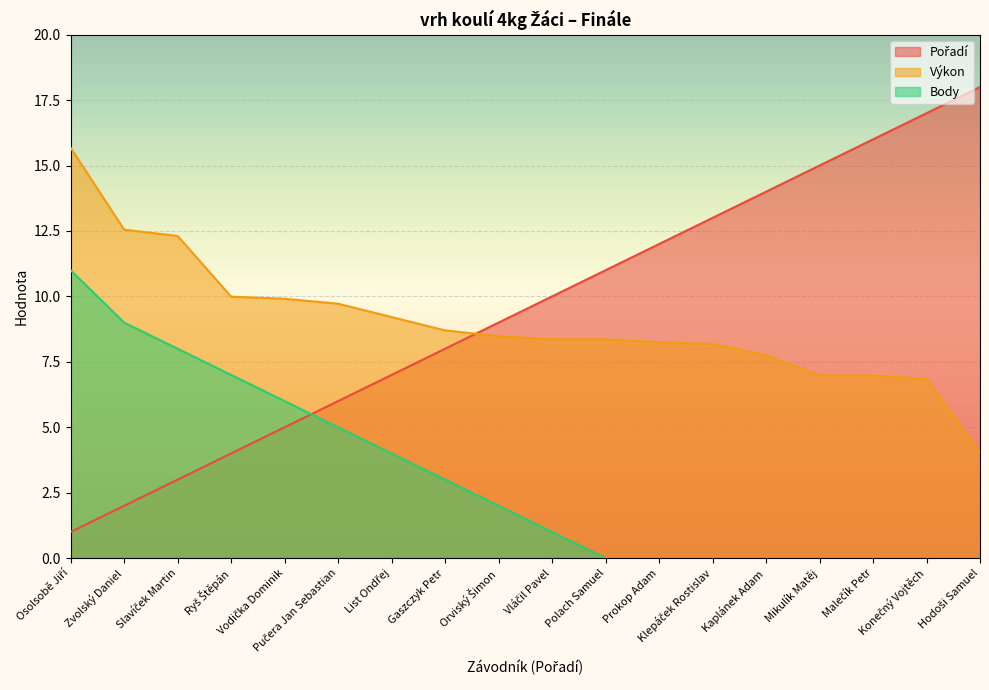

Which series changed the most between Vláčil Pavel and Polach Samuel?

Pořadí